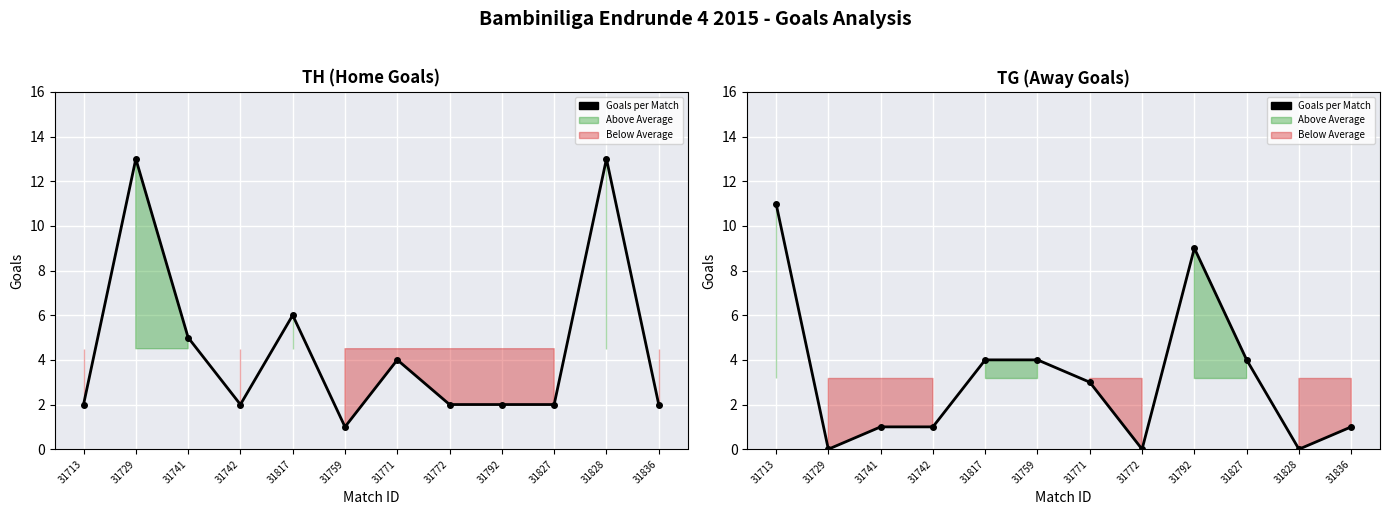

The value at 31817 is 3. True or false?

False